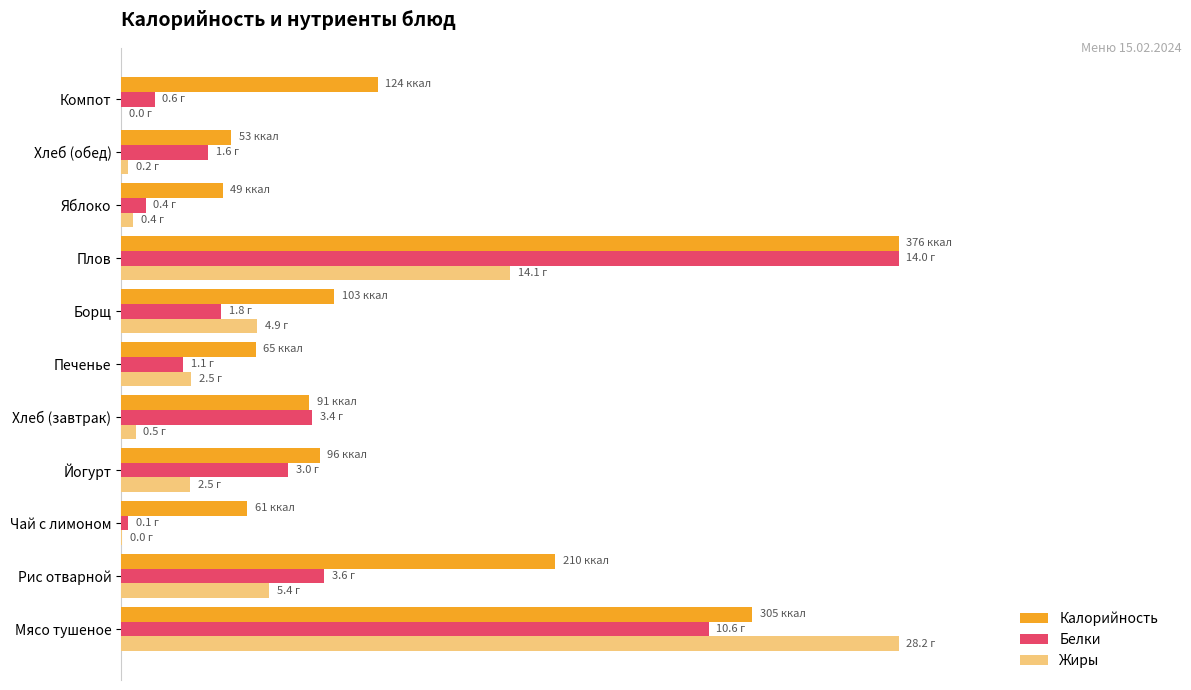

What are all the series names shown in the legend?

Калорийность, Белки, Жиры